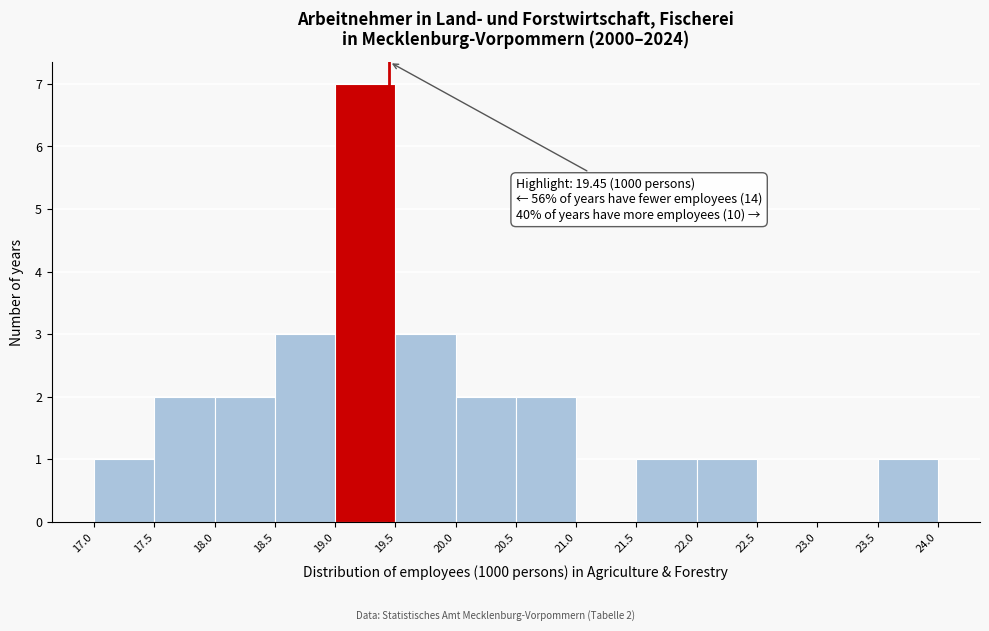

Which range on the x-axis has the tallest bar?

19.0 to 19.5